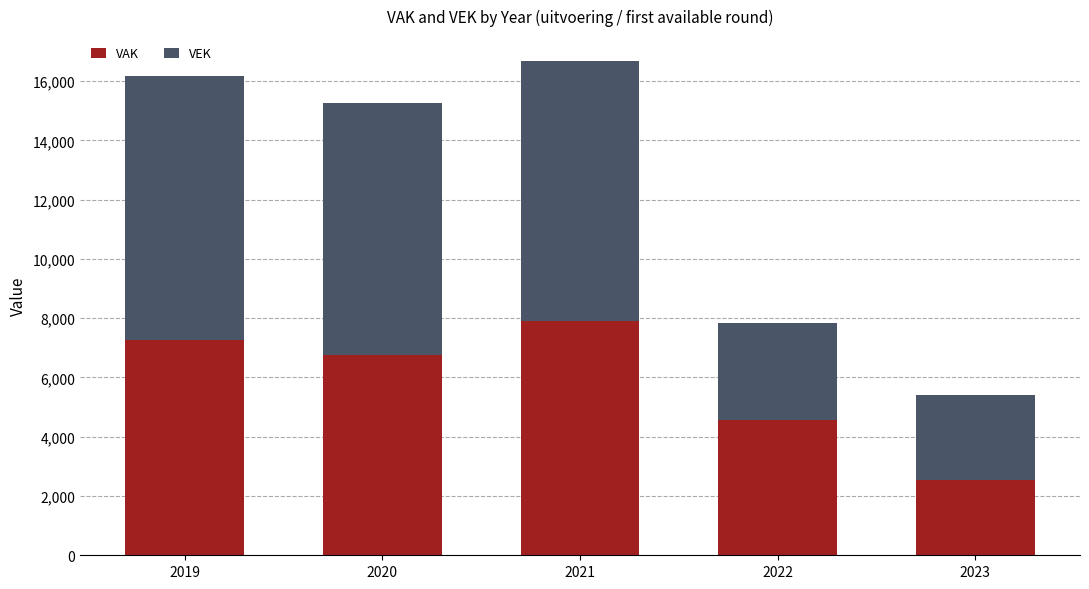

How many distinct data groups are displayed?

2